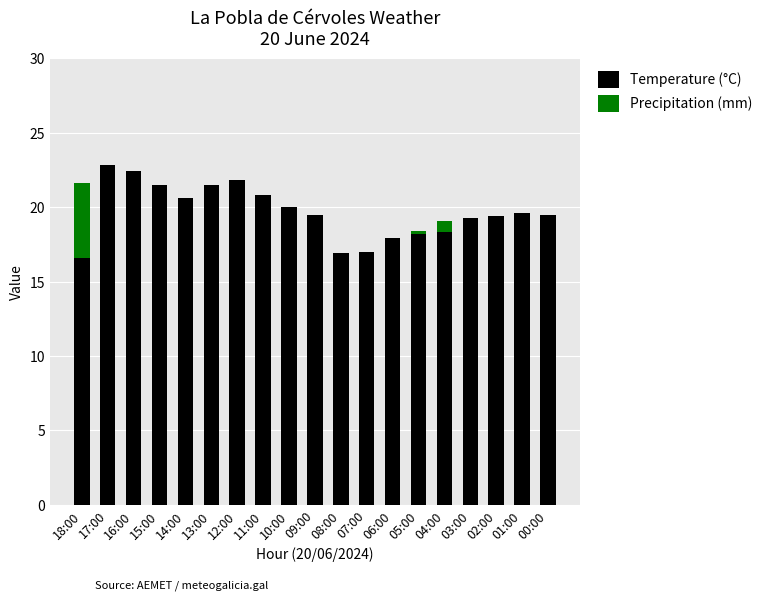

What is the average value of the Temperature (°C) series?

19.7